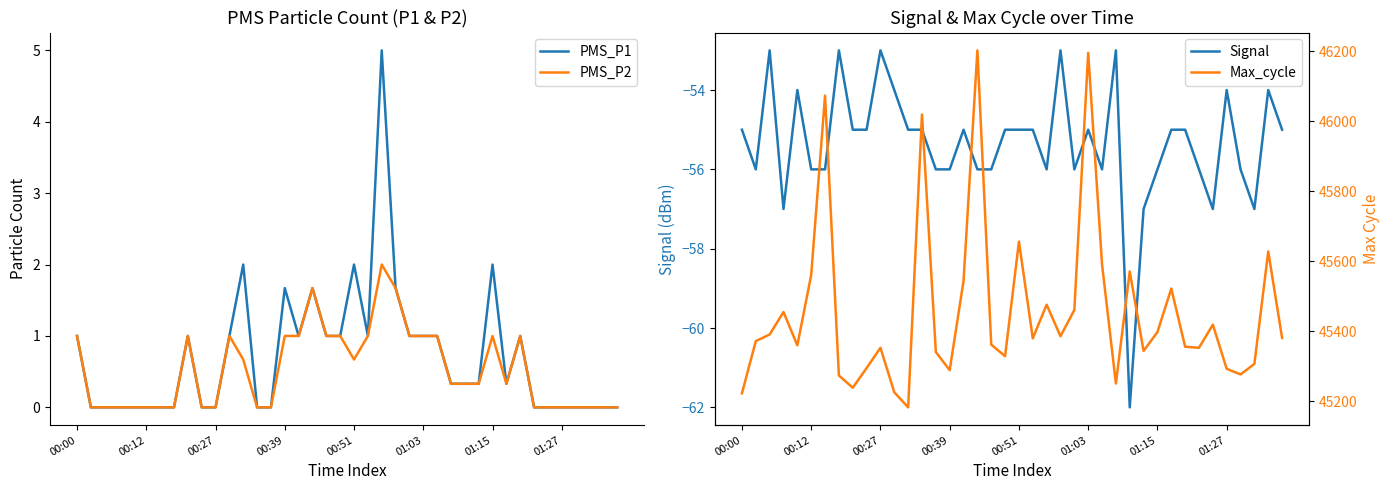

Reading left to right, list all the values displayed in this chart.

PMS_P1: 1.0	0.0	0.0	0.0	0.0	0.0	0.0	0.0	1.0	0.0	0.0	1.0	2.0	0.0	0.0	1.7	1.0	1.7	1.0	1.0	2.0	1.0	5.0	1.7	1.0	1.0	1.0	0.3	0.3	0.3	2.0	0.3	1.0	0.0	0.0	0.0	0.0	0.0	0.0	0.0
PMS_P2: 1.0	0.0	0.0	0.0	0.0	0.0	0.0	0.0	1.0	0.0	0.0	1.0	0.7	0.0	0.0	1.0	1.0	1.7	1.0	1.0	0.7	1.0	2.0	1.7	1.0	1.0	1.0	0.3	0.3	0.3	1.0	0.3	1.0	0.0	0.0	0.0	0.0	0.0	0.0	0.0
Signal: -55.0	-56.0	-53.0	-57.0	-54.0	-56.0	-56.0	-53.0	-55.0	-55.0	-53.0	-54.0	-55.0	-55.0	-56.0	-56.0	-55.0	-56.0	-56.0	-55.0	-55.0	-55.0	-56.0	-53.0	-56.0	-55.0	-56.0	-53.0	-62.0	-57.0	-56.0	-55.0	-55.0	-56.0	-57.0	-54.0	-56.0	-57.0	-54.0	-55.0
Max_cycle: 45223.0	45372.0	45391.0	45455.0	45360.0	45561.0	46073.0	45274.0	45239.0	45295.0	45353.0	45226.0	45183.0	46019.0	45341.0	45289.0	45544.0	46202.0	45362.0	45329.0	45656.0	45380.0	45476.0	45386.0	45461.0	46195.0	45591.0	45251.0	45571.0	45344.0	45398.0	45522.0	45356.0	45353.0	45419.0	45293.0	45277.0	45307.0	45628.0	45381.0